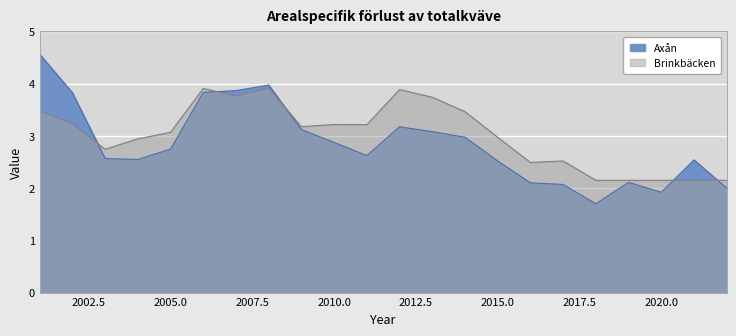

At which category is the sum across all series the highest?

2001